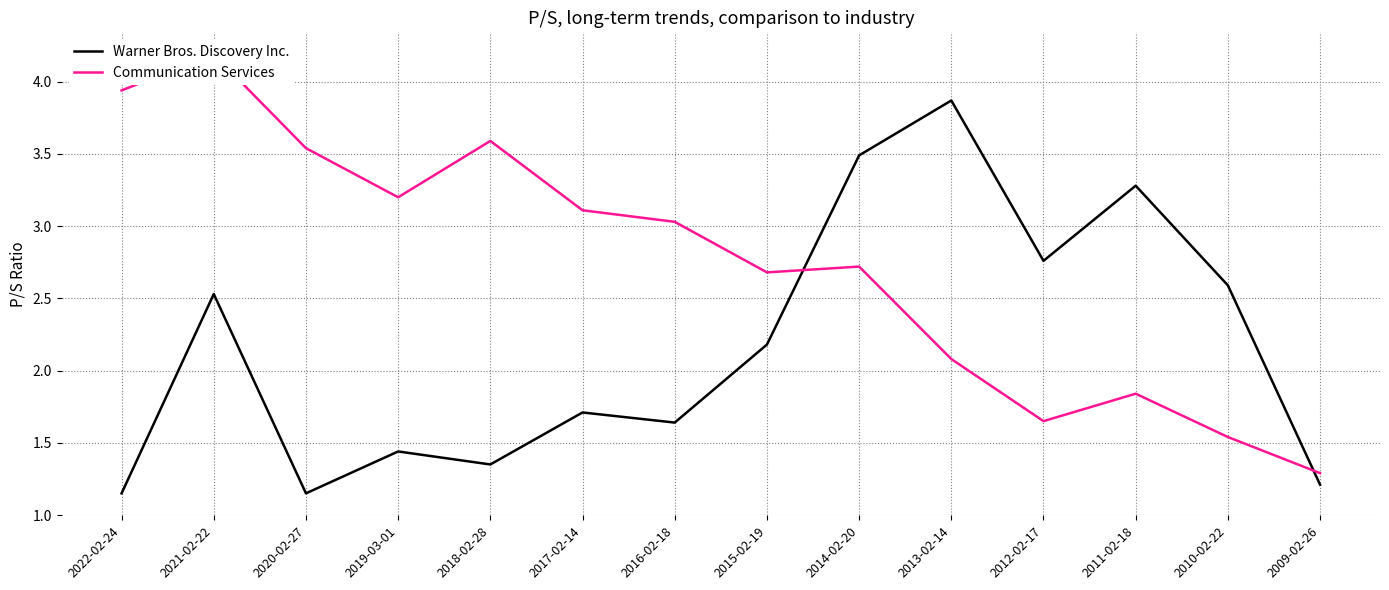

In Warner Bros. Discovery Inc., how many points are lower than both neighbors (excluding endpoints)?

4